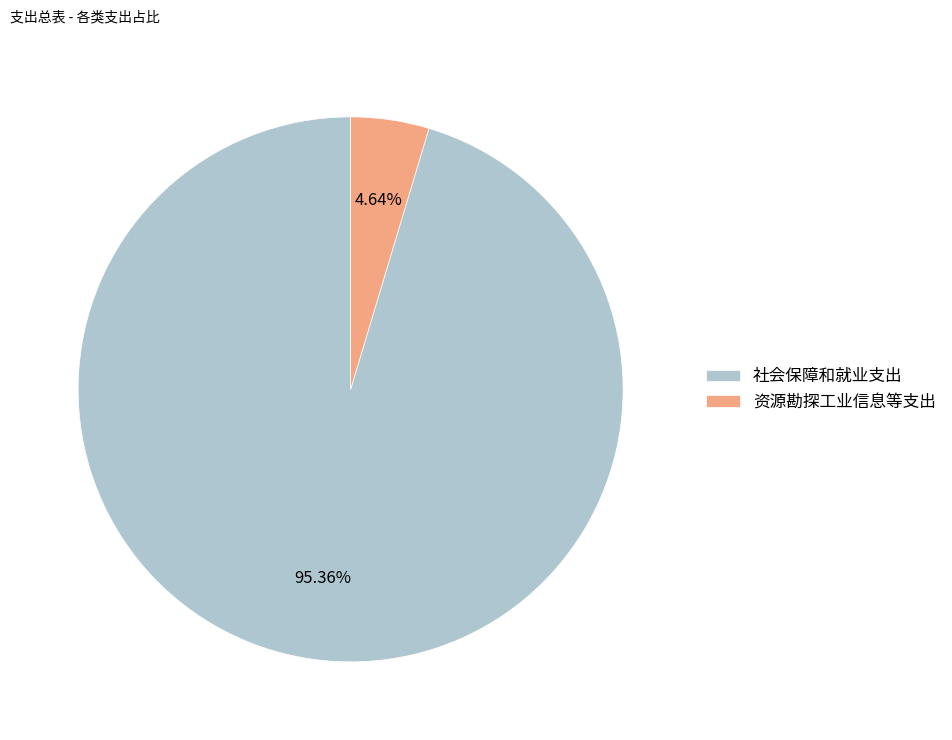

What is the smallest slice in the pie chart?

资源勘探工业信息等支出